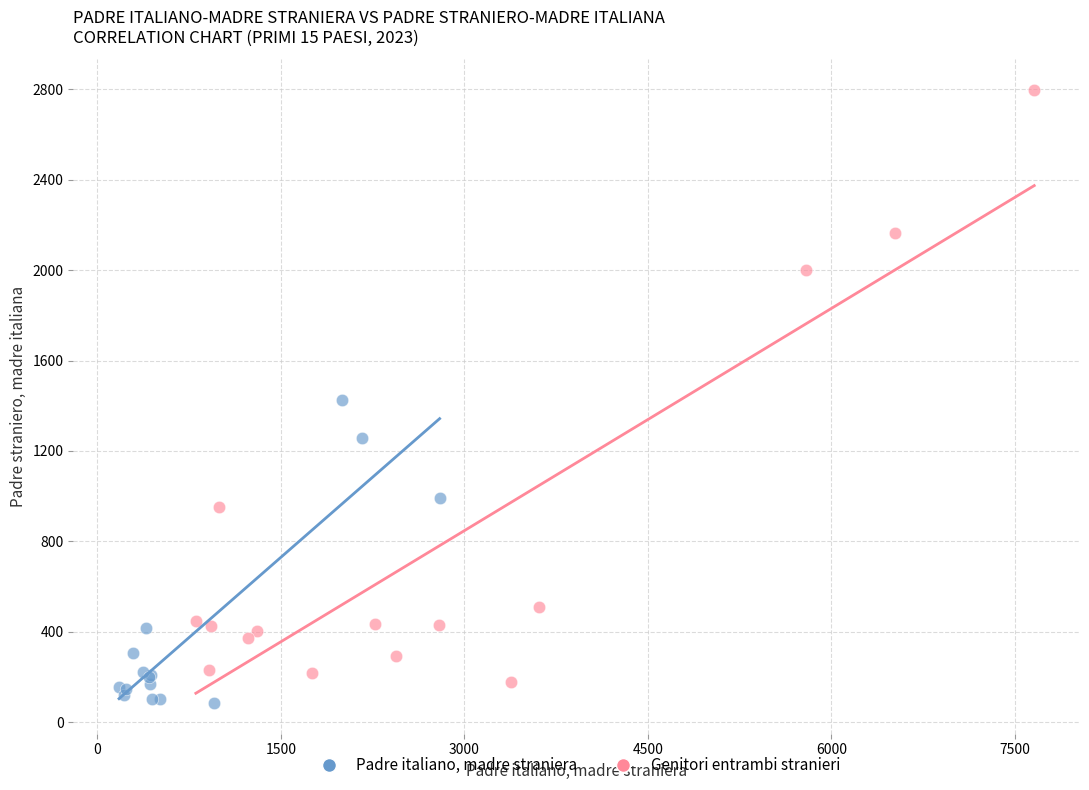

Which series has the widest spread of Y values?

Genitori entrambi stranieri